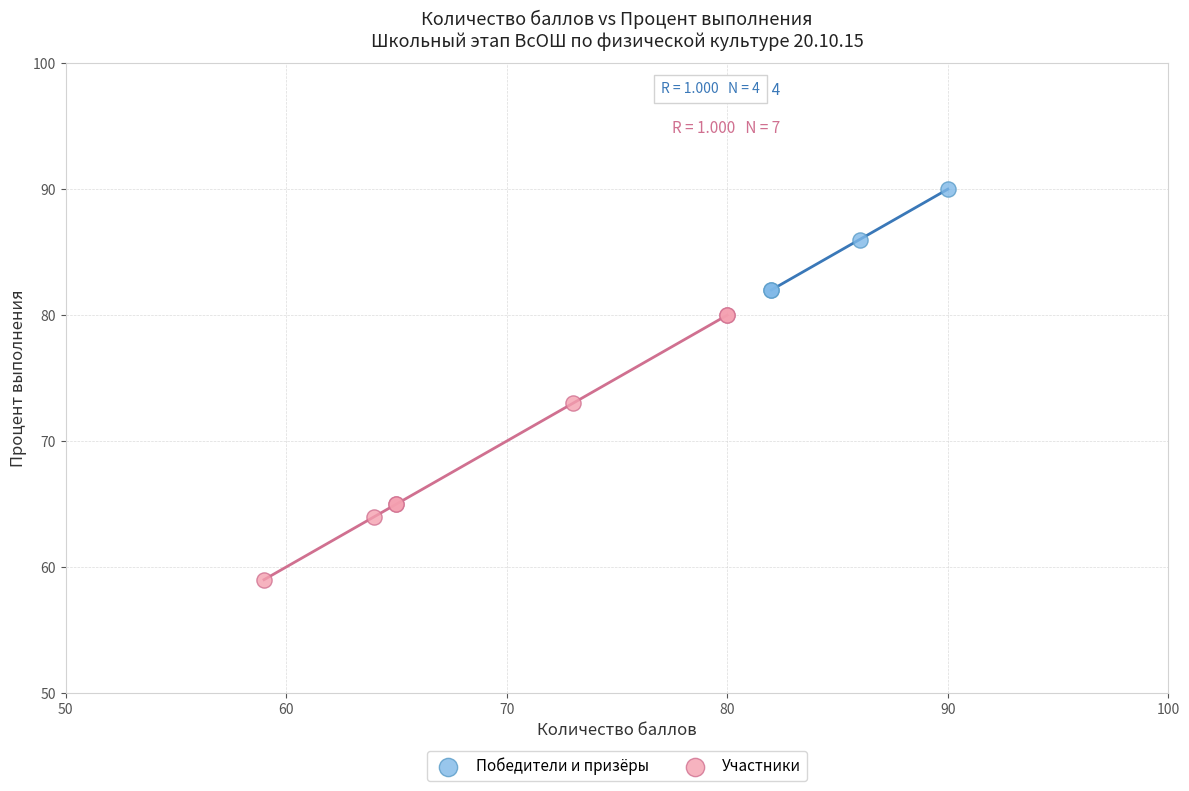

What are all the series names shown in the legend?

Победители и призёры, Участники